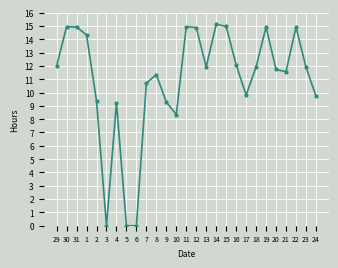

How many data points are less than 11?

10